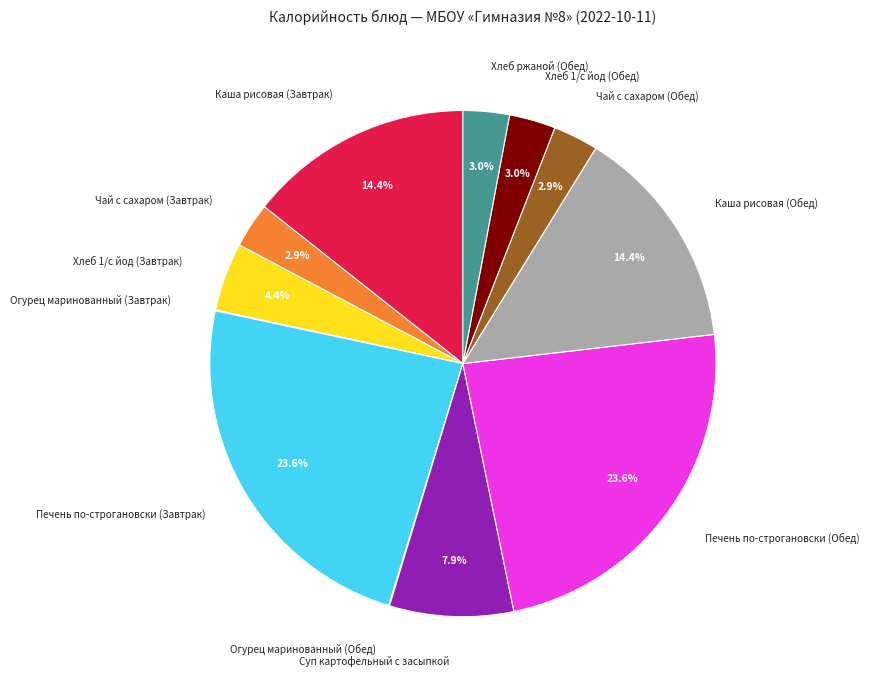

What percentage is NOT represented by Каша рисовая (Завтрак)?

85.6%